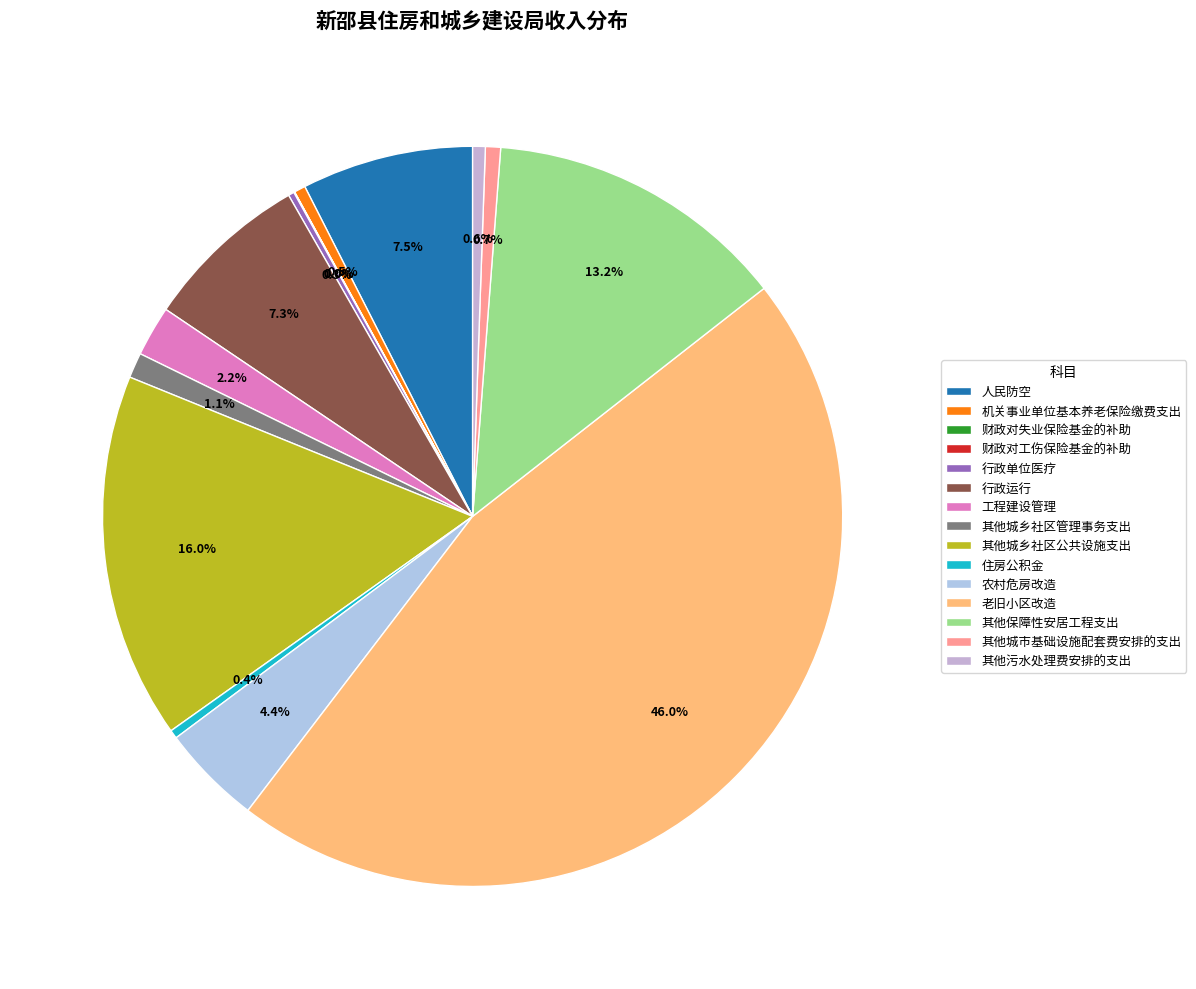

Is it true that 财政对失业保险基金的补助 is 0% of the pie?

True